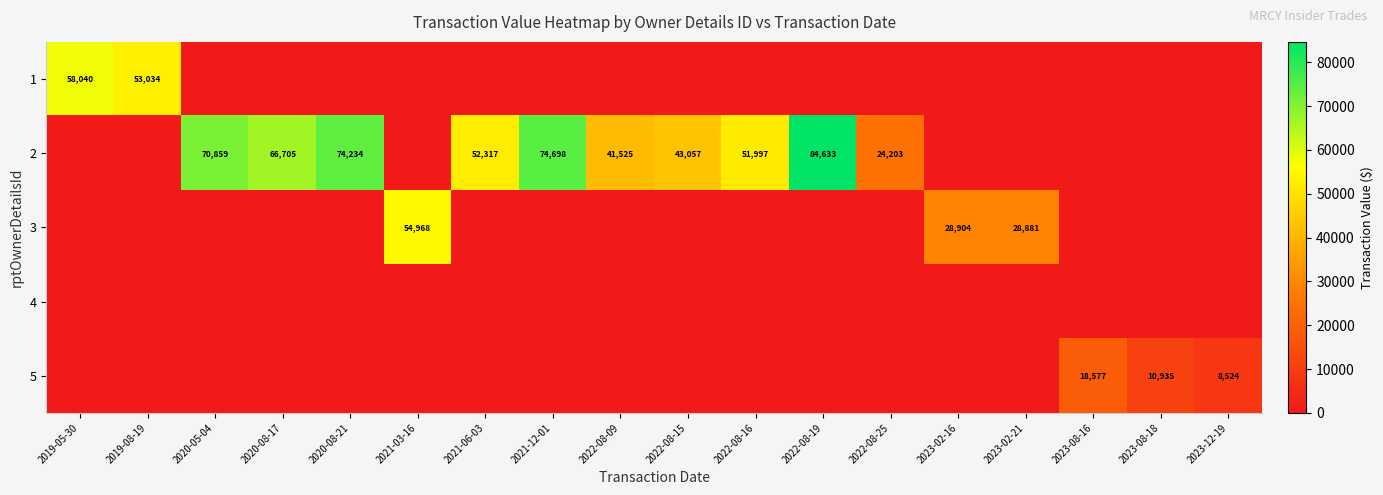

What is the difference between the 2 values at 2021-12-01 and 2022-08-19?

9935